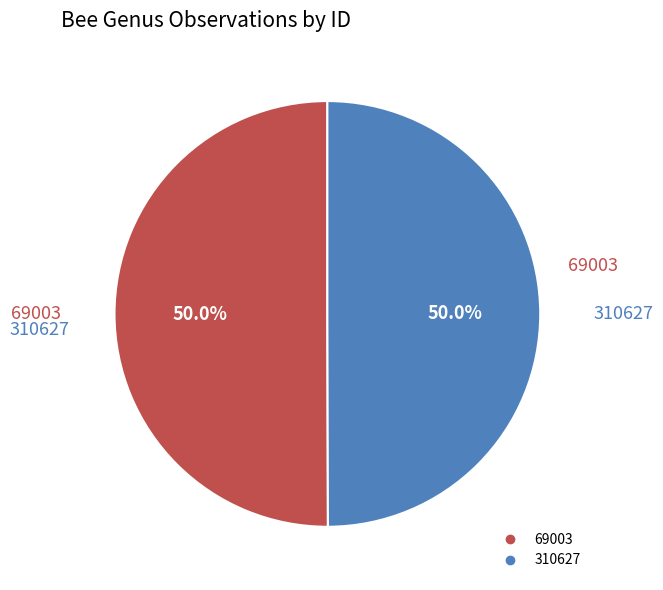

What is the ratio of the value at 310627 to the value at 69003?

1.0